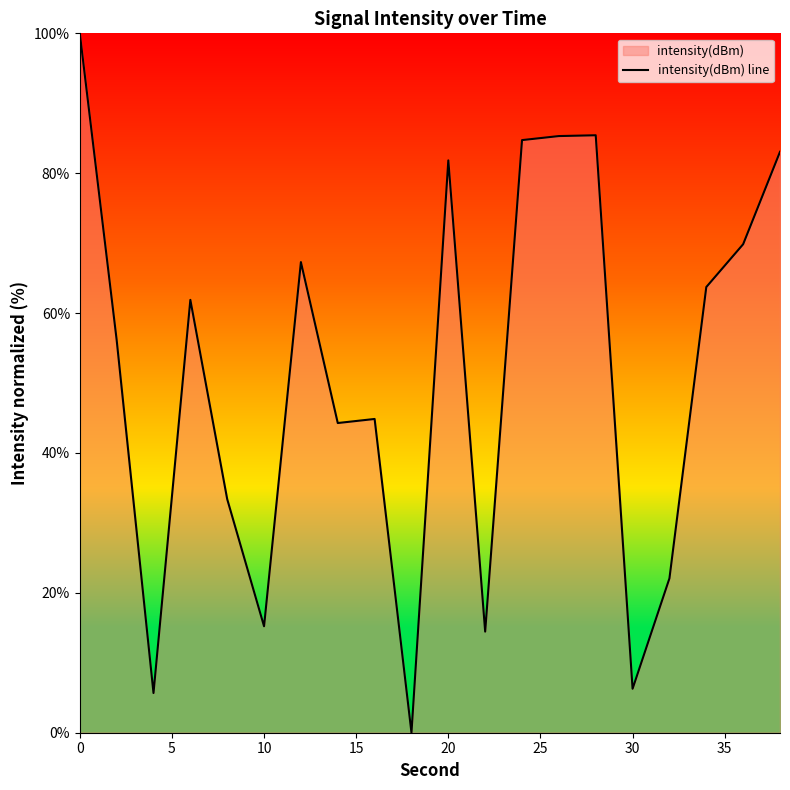

What is the difference between the maximum and minimum values?

100.0